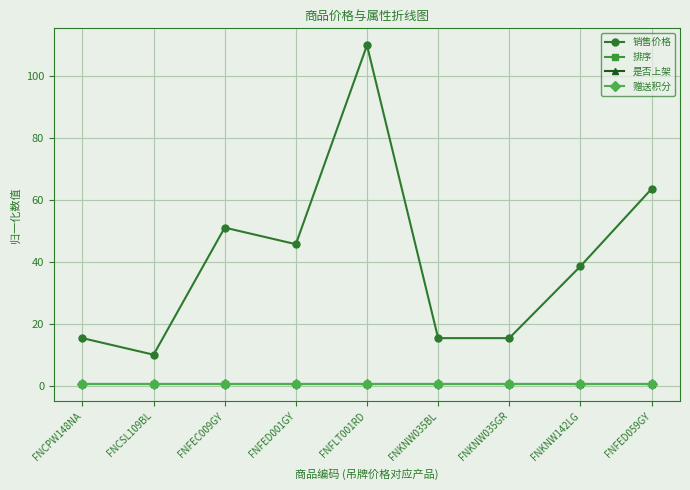

What is the value of the 排序 point at the 3rd from the left?

0.5